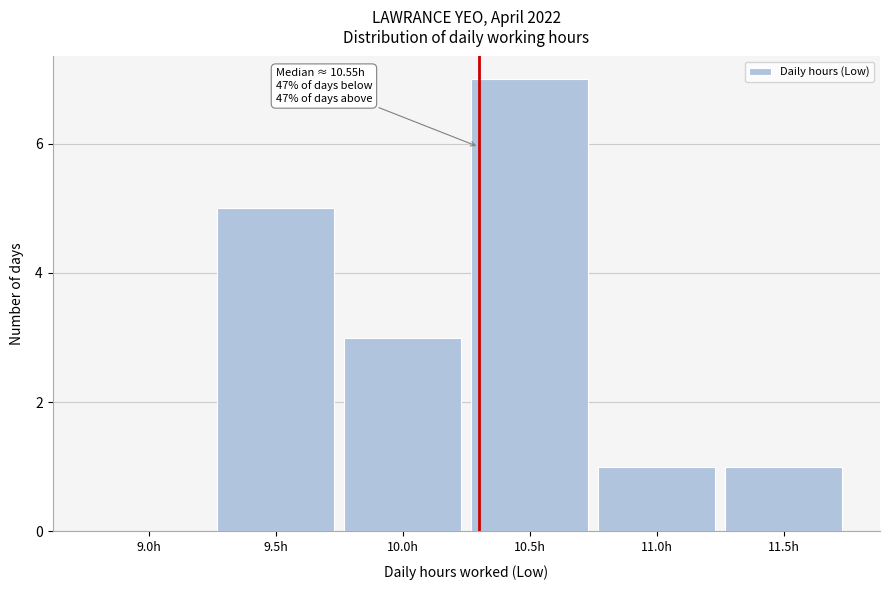

Reading left to right, list all the values displayed in this chart.

9.0h=0	9.5h=5	10.0h=3	10.5h=7	11.0h=1	11.5h=1